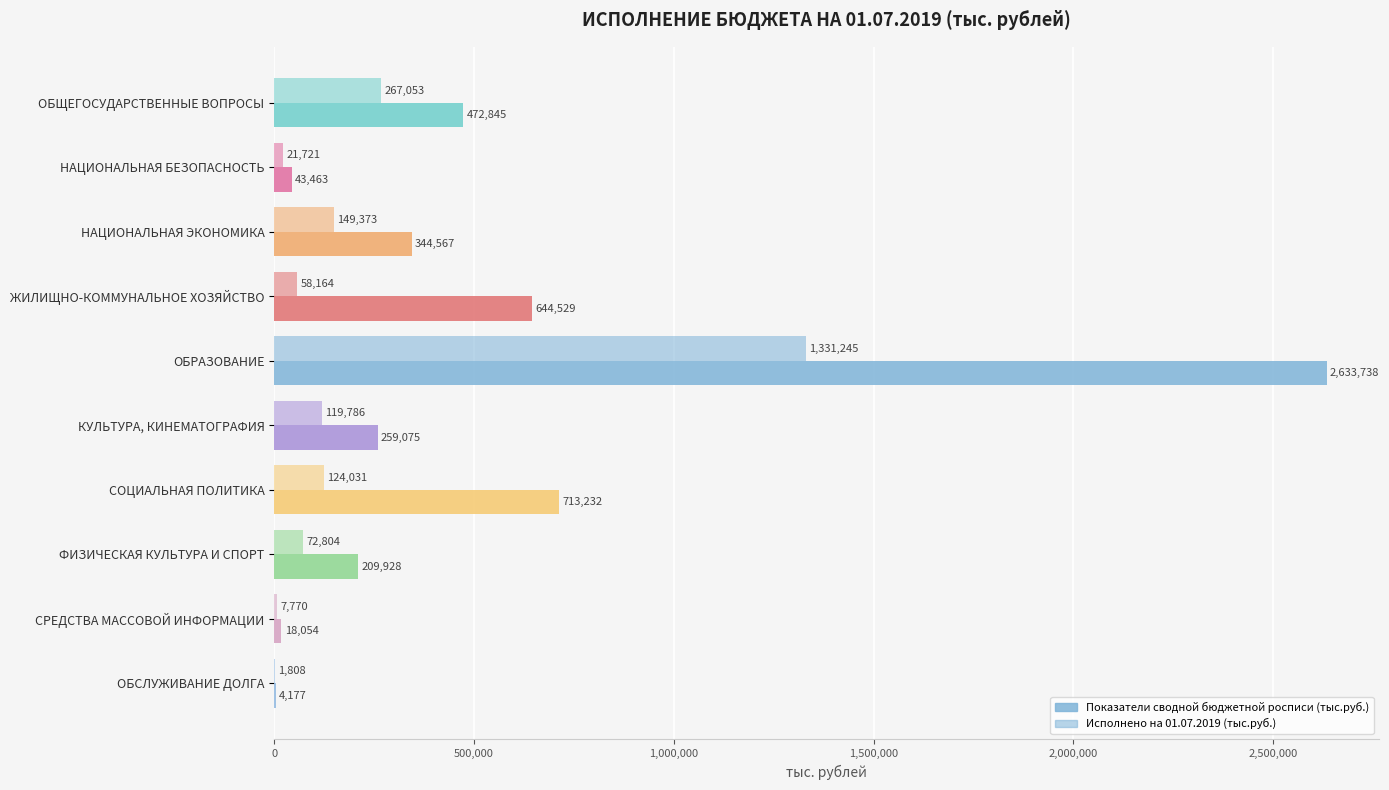

What position from the left is НАЦИОНАЛЬНАЯ ЭКОНОМИКА?

3